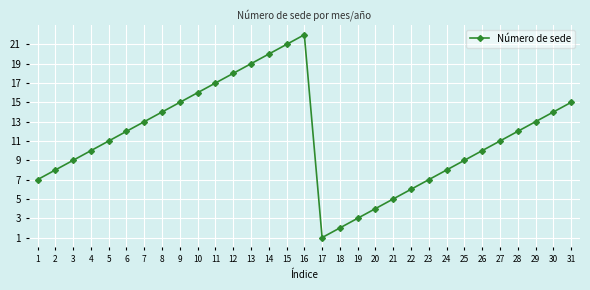

Reading left to right, transcribe all the data shown in this chart.

7	8	9	10	11	12	13	14	15	16	17	18	19	20	21	22	1	2	3	4	5	6	7	8	9	10	11	12	13	14	15